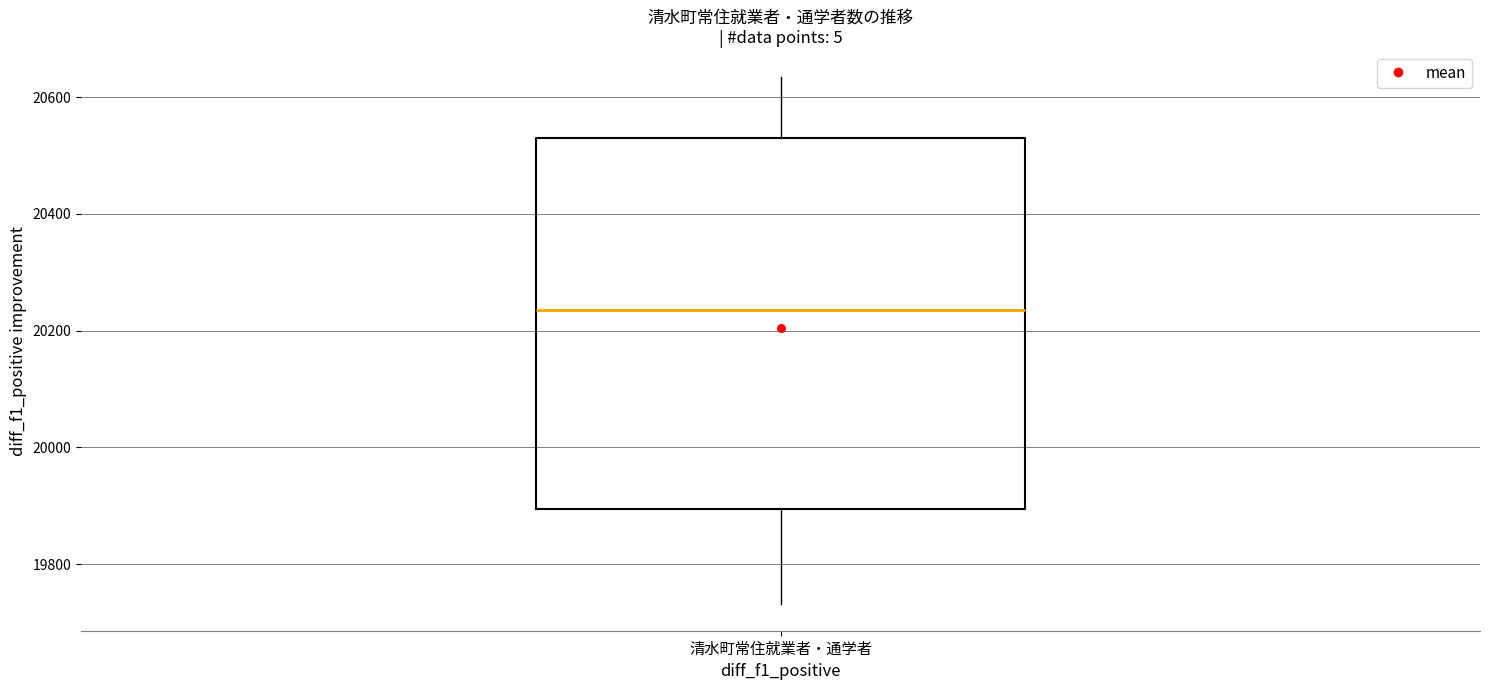

Transcribe this box plot: give where the median line is, the range the box spans, and where the two whiskers end, as read against the y-axis. The values are not printed on the chart, so give them approximately, as read against the axis.

median 20240, box 19900 to 20540, whiskers 19740 to 20640